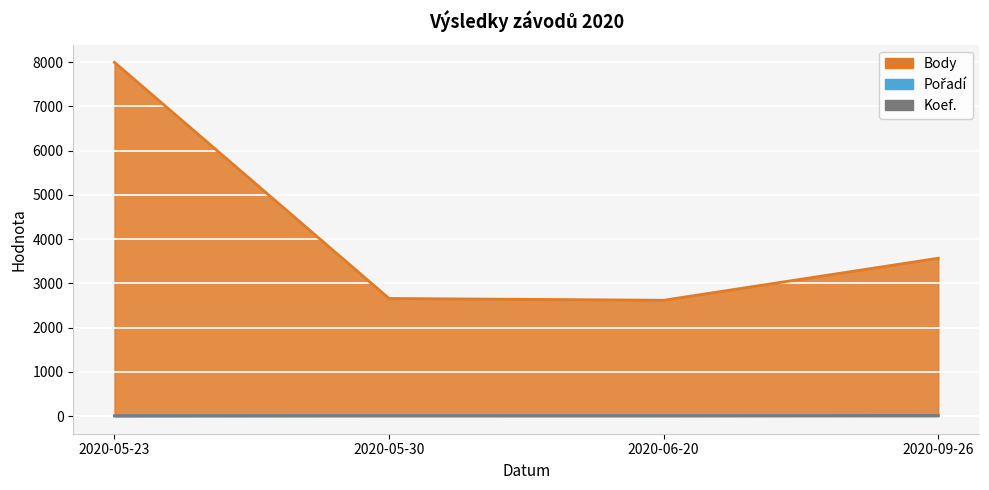

Which category has the highest value in the Pořadí series?

2020-09-26